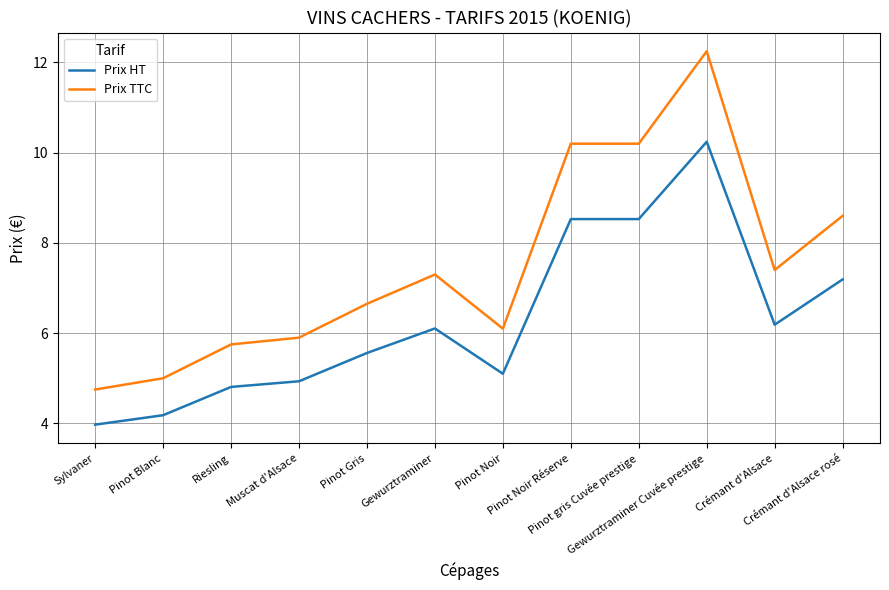

What position from the left is Gewurztraminer Cuvée prestige?

10